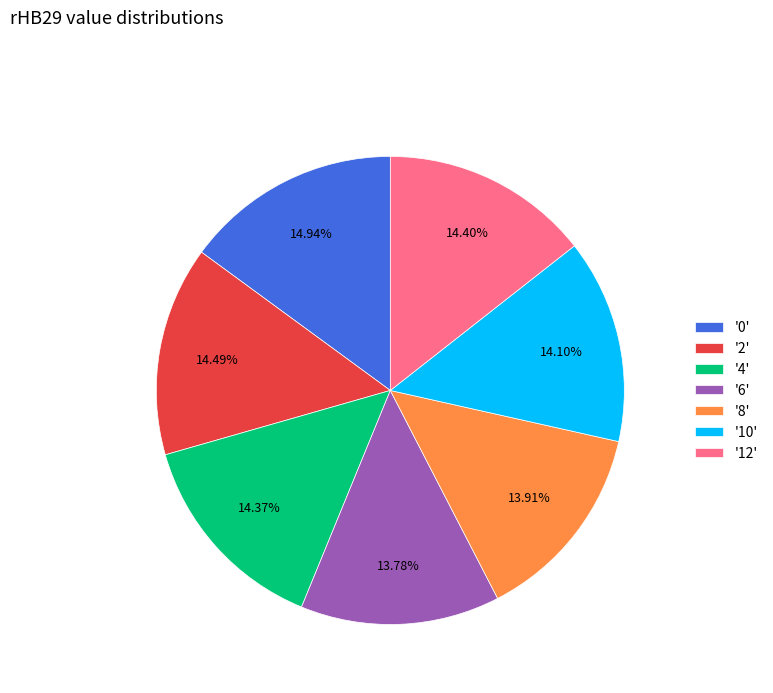

Does '6' represent more than half of the total?

No